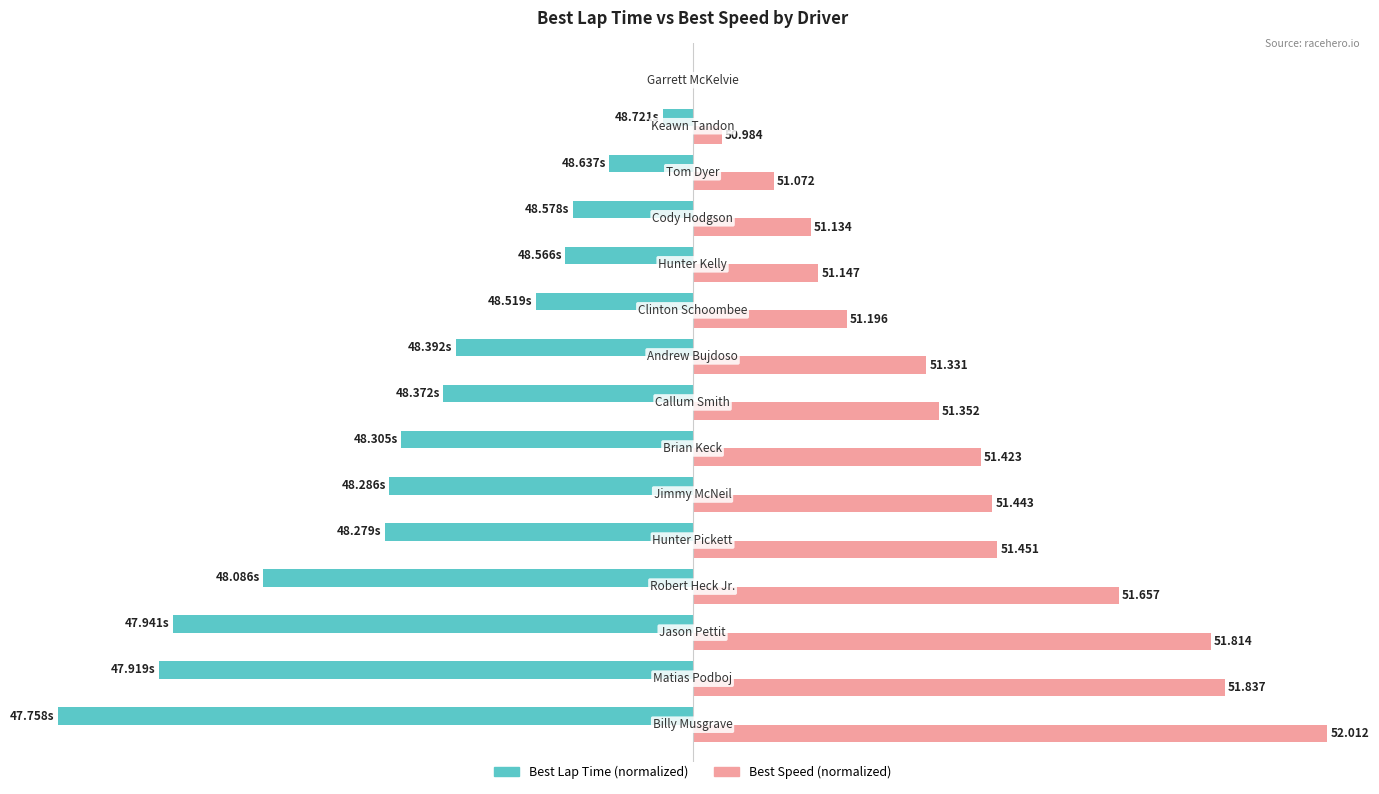

How many bars are there in total?

30